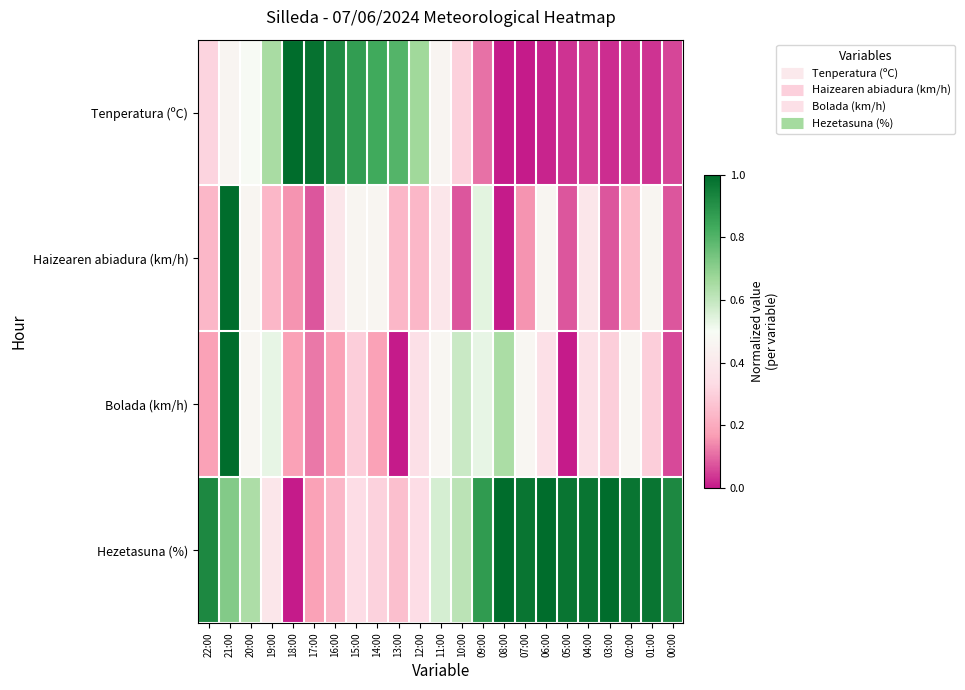

Between 07:00 and 05:00, which is larger?

05:00